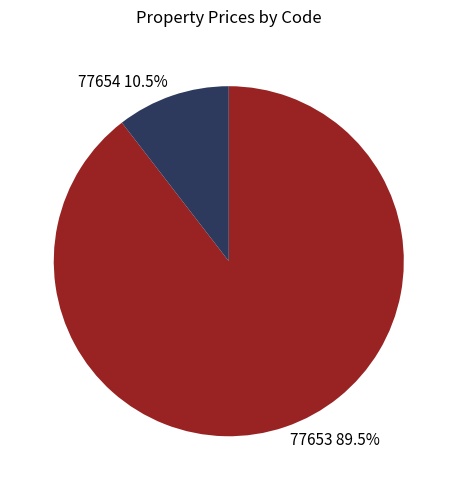

Which has a higher value, 77653 or 77654?

77653